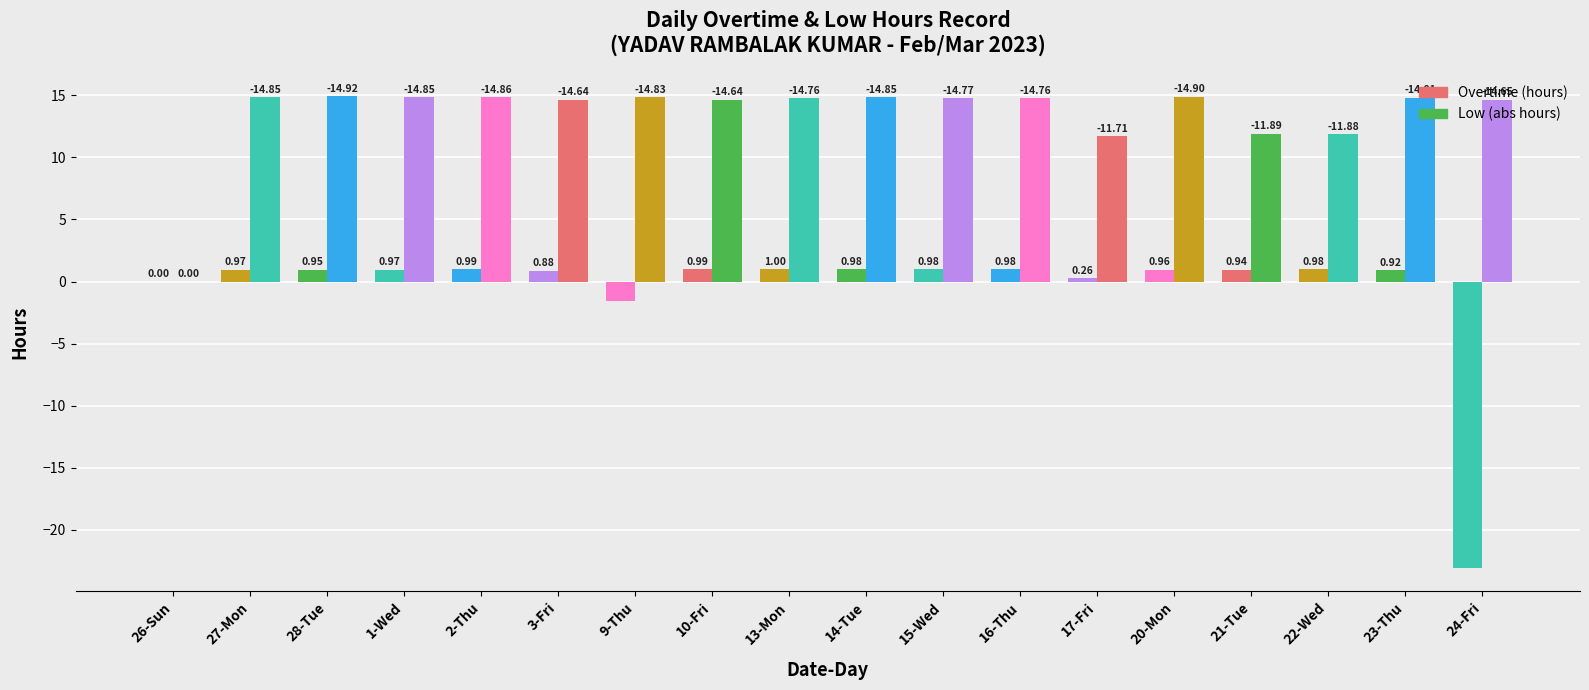

Does the chart contain stacked bars?

No